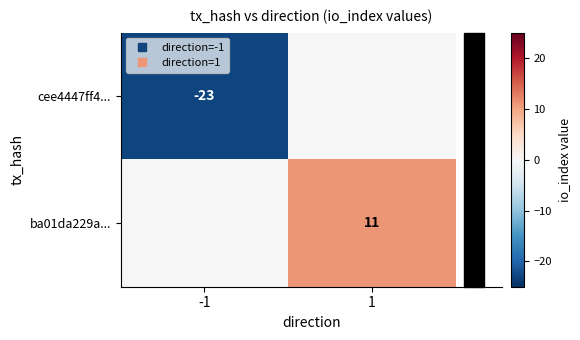

Is the value of cee4447ff4... at 1 greater than the value of ba01da229a... at -1?

No